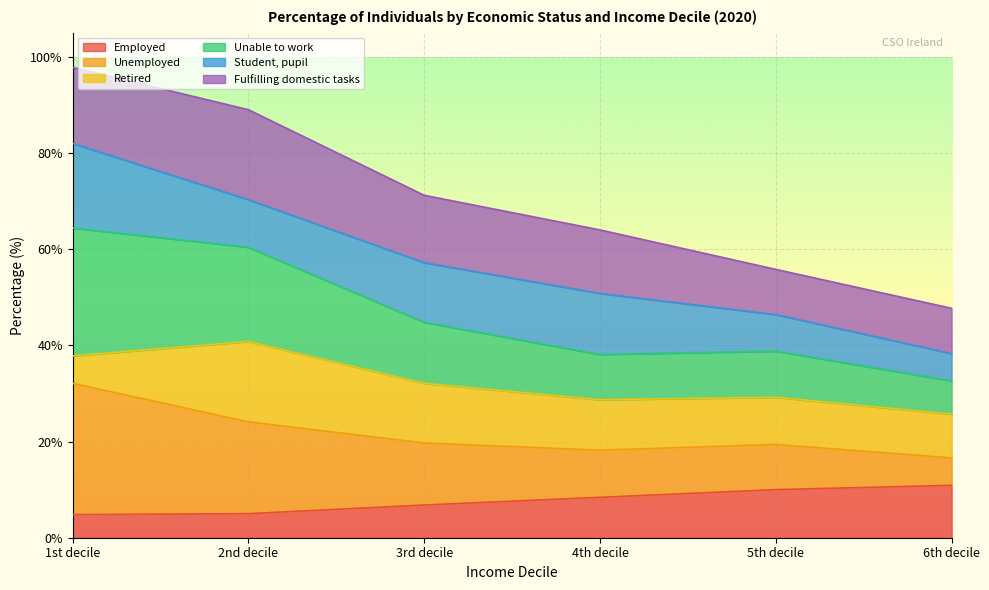

What is the minimum value for Employed?

4.8